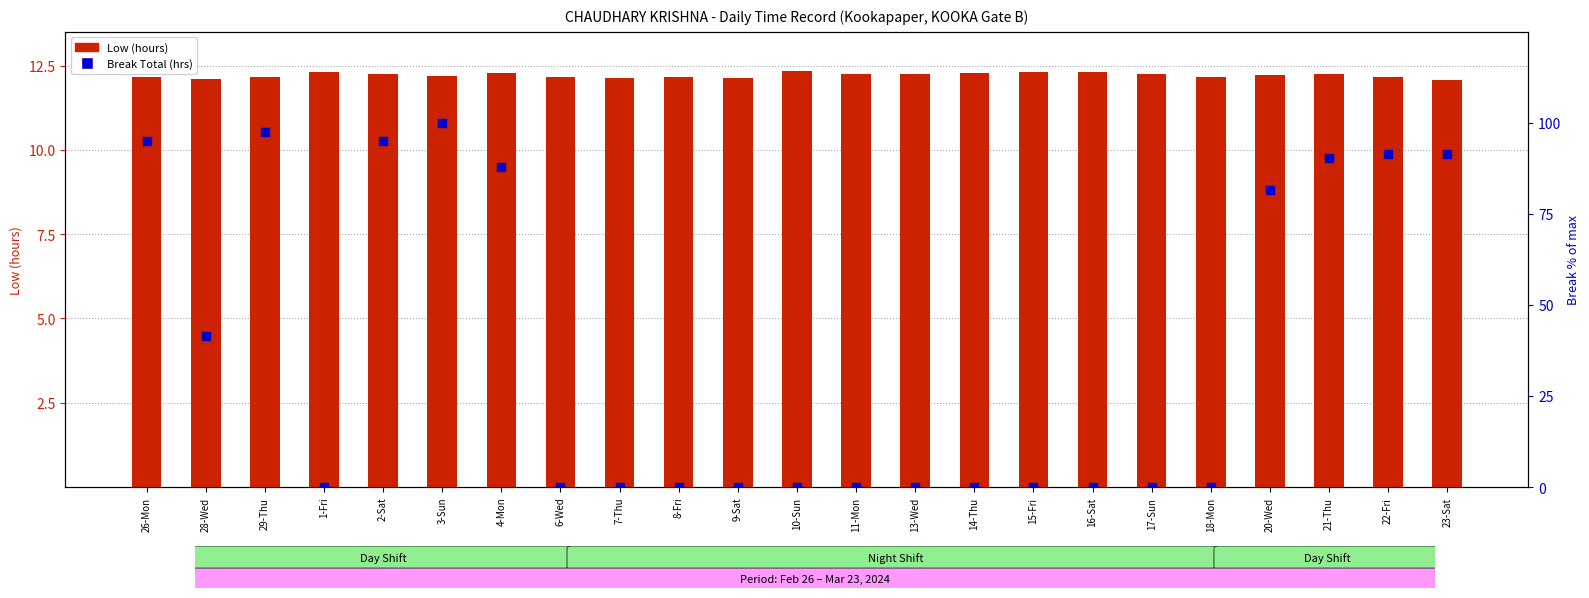

Is the value of Low (hours) at 8-Fri greater than the value of Break Total (hrs) at 23-Sat?

No